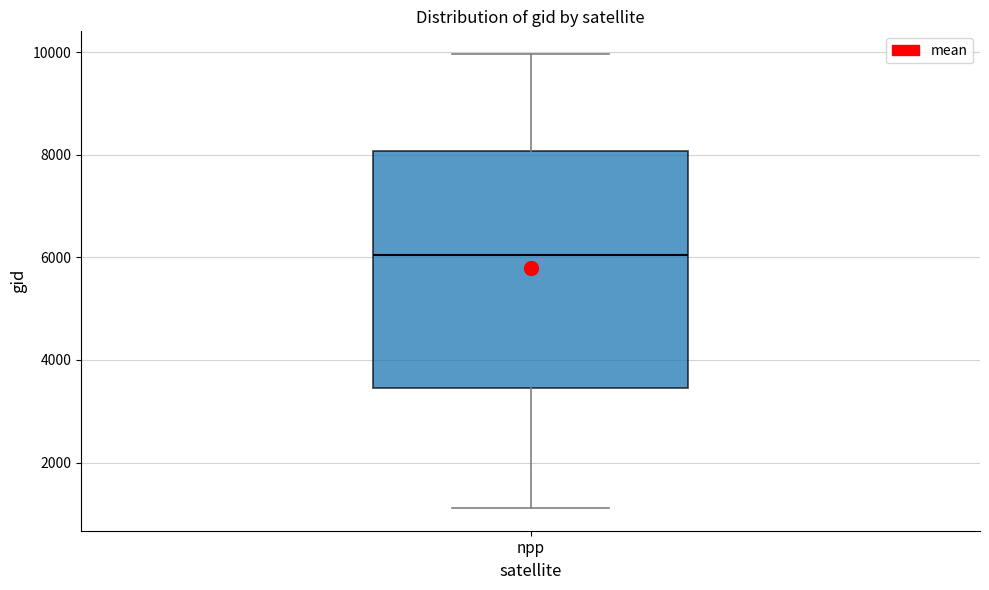

Transcribe this box plot: give where the median line is, the range the box spans, and where the two whiskers end, as read against the y-axis. The values are not printed on the chart, so give them approximately, as read against the axis.

median 6000, box 3400 to 8000, whiskers 1200 to 10000